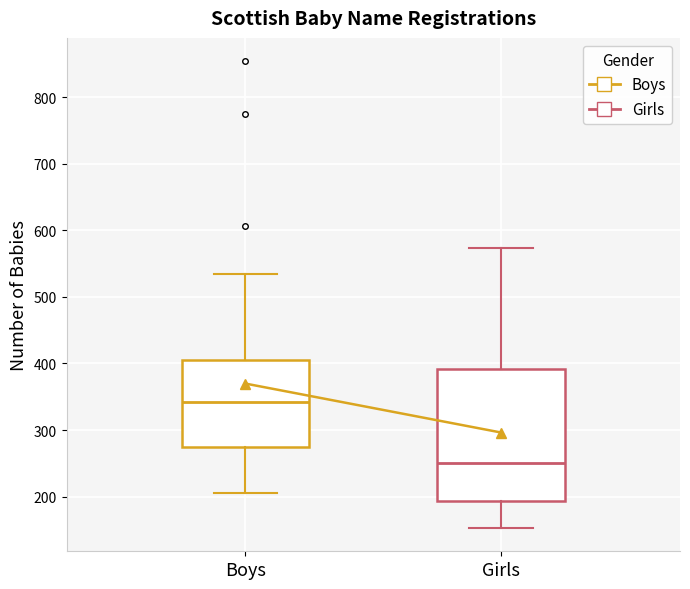

Which box's median line is the highest?

Boys